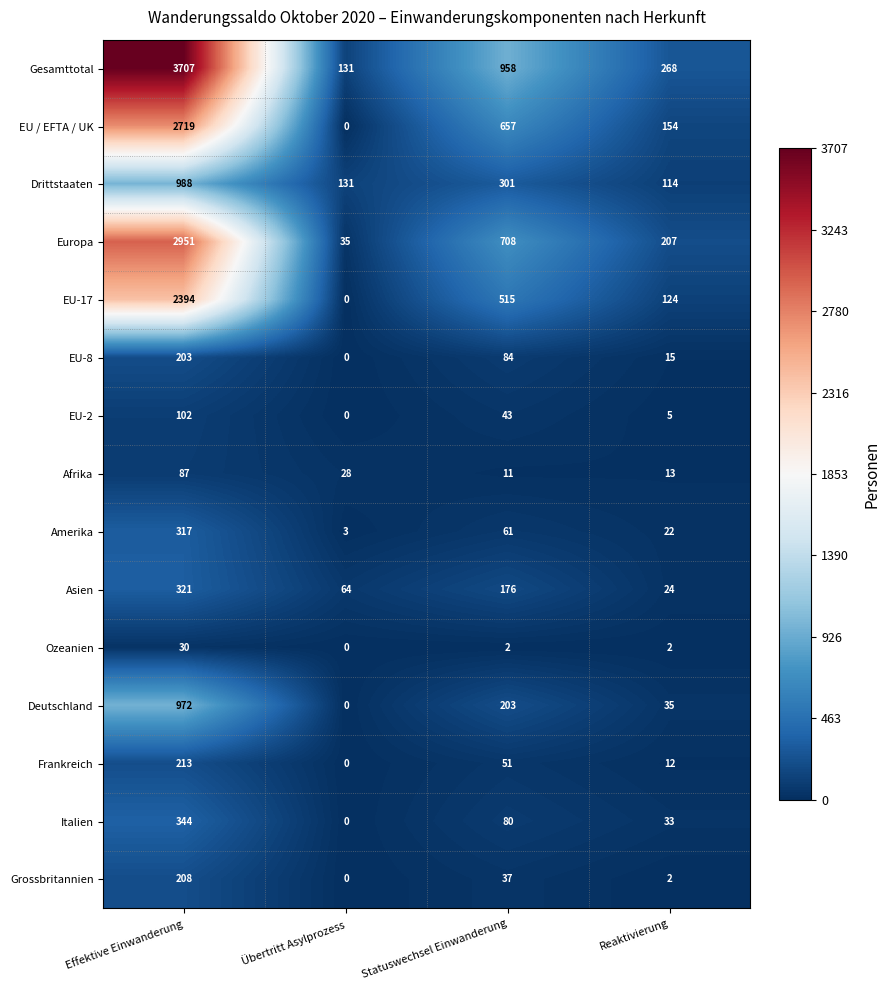

Which label corresponds to the smallest value in the chart?

Übertritt Asylprozess